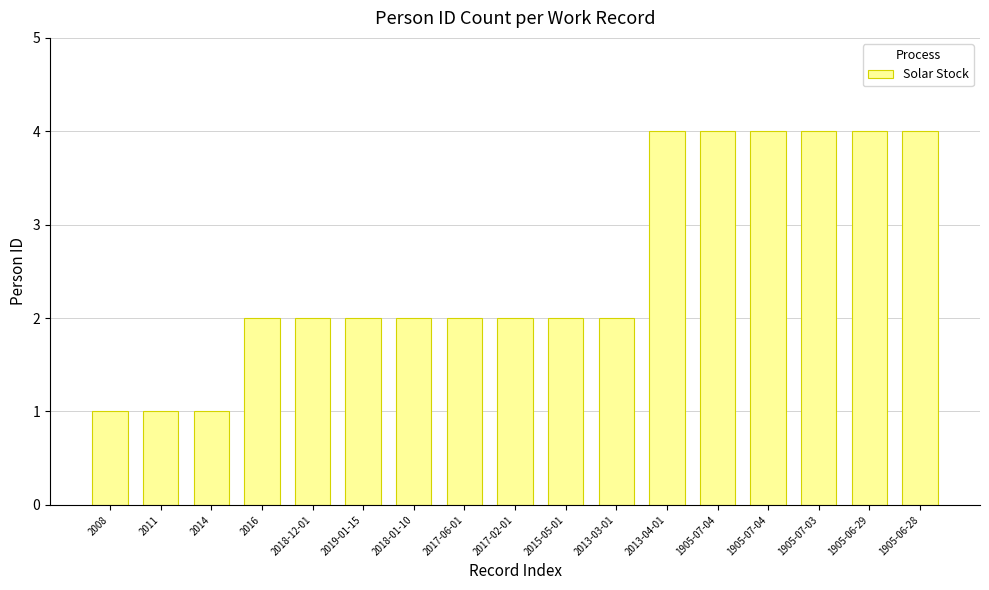

Reading left to right, transcribe all the data shown in this chart.

2008=1	2011=1	2014=1	2016=2	2018-12-01=2	2019-01-15=2	2018-01-10=2	2017-06-01=2	2017-02-01=2	2015-05-01=2	2013-03-01=2	2013-04-01=4	1905-07-04=4	1905-07-04=4	1905-07-03=4	1905-06-29=4	1905-06-28=4